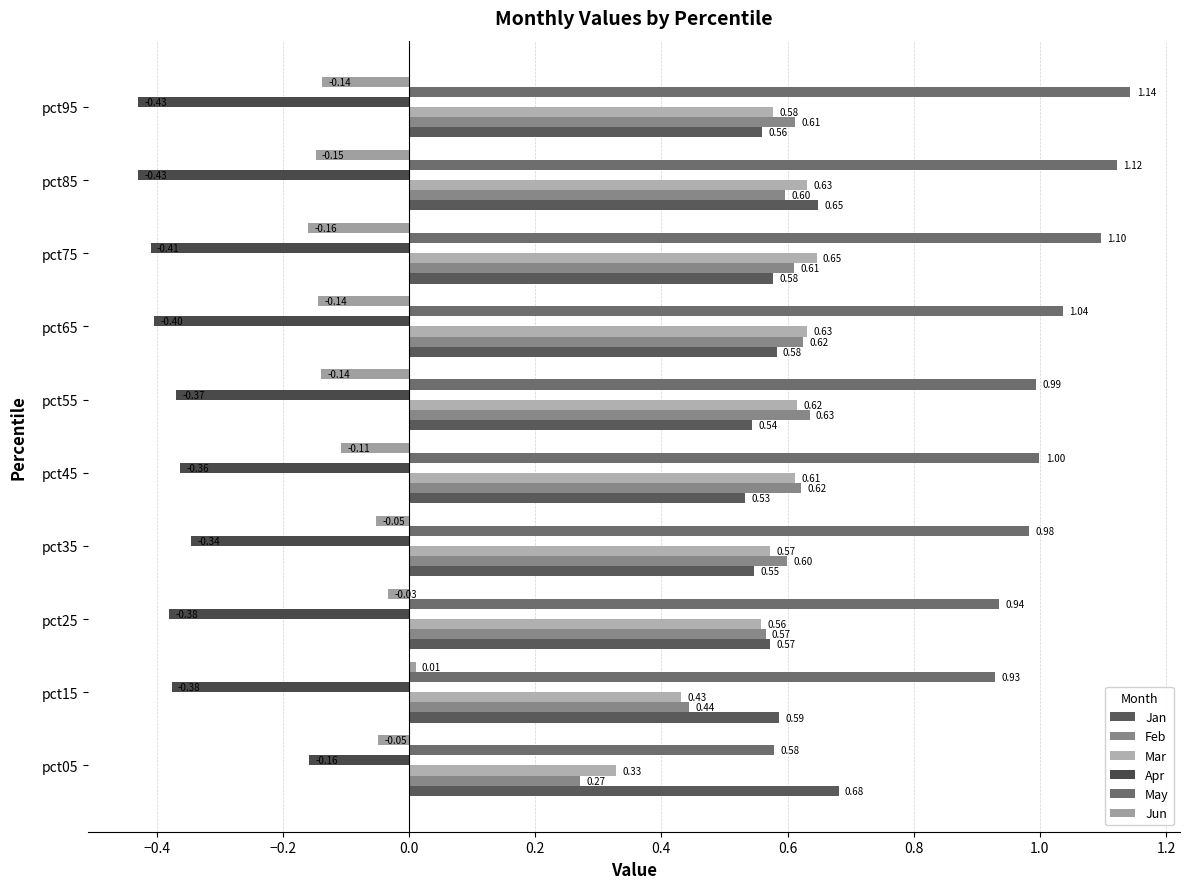

Which series has the widest spread of values?

May